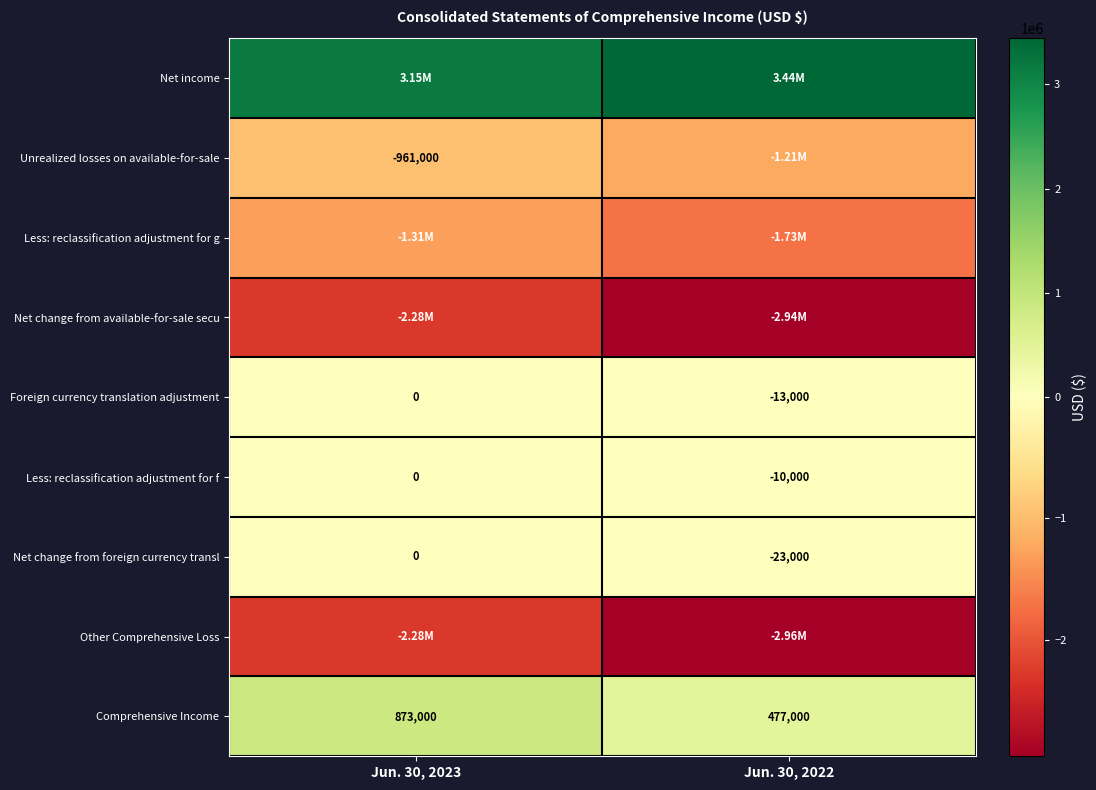

What is the sum of the Less: reclassification adjustment for f values at Jun. 30, 2023 and Jun. 30, 2022?

-10000